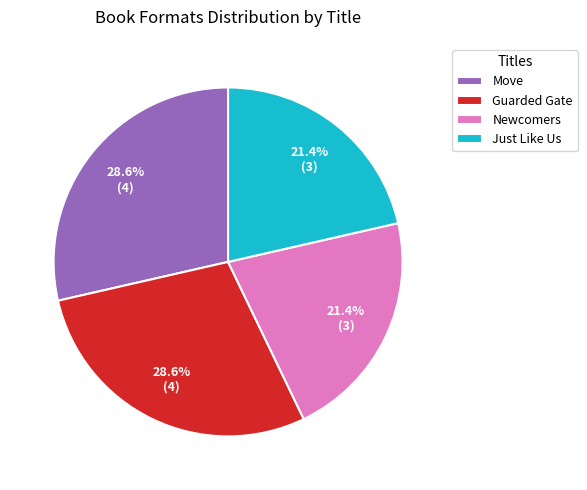

Is there a majority slice in this chart?

No